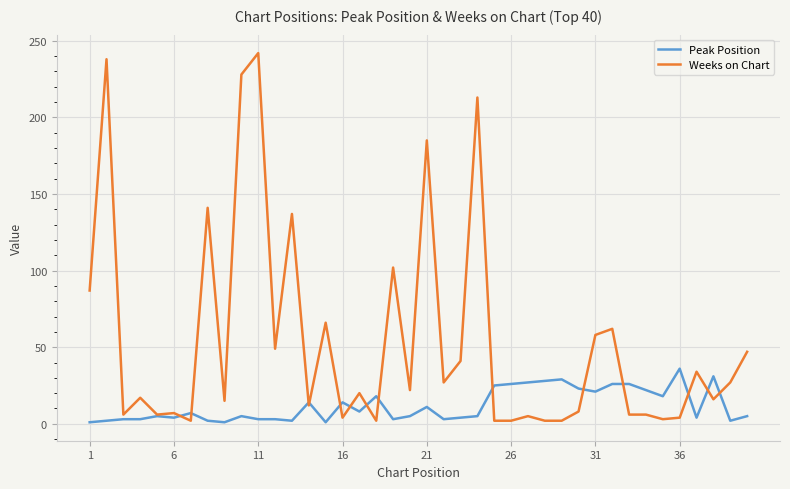

Which series has the widest spread of values?

Weeks on Chart